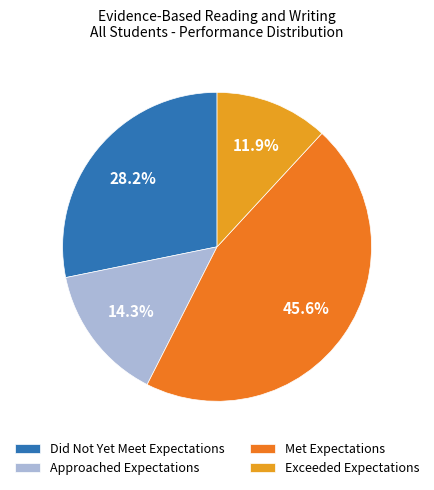

Combined, do Exceeded Expectations and Did Not Yet Meet Expectations account for over 50%?

No